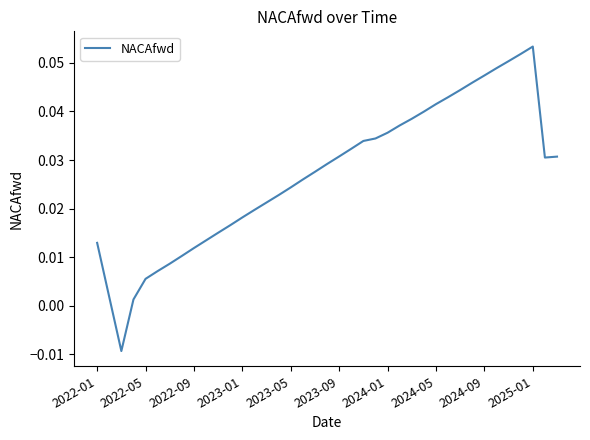

At which label does the data first exceed 0?

2022-01